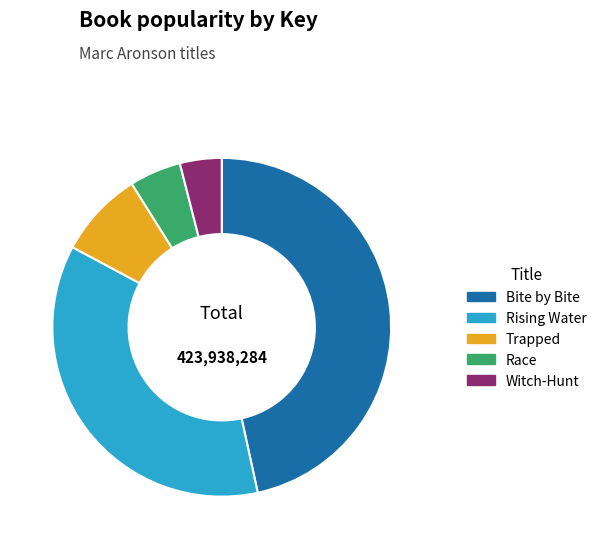

Is the sum of Trapped and Rising Water greater than half?

No